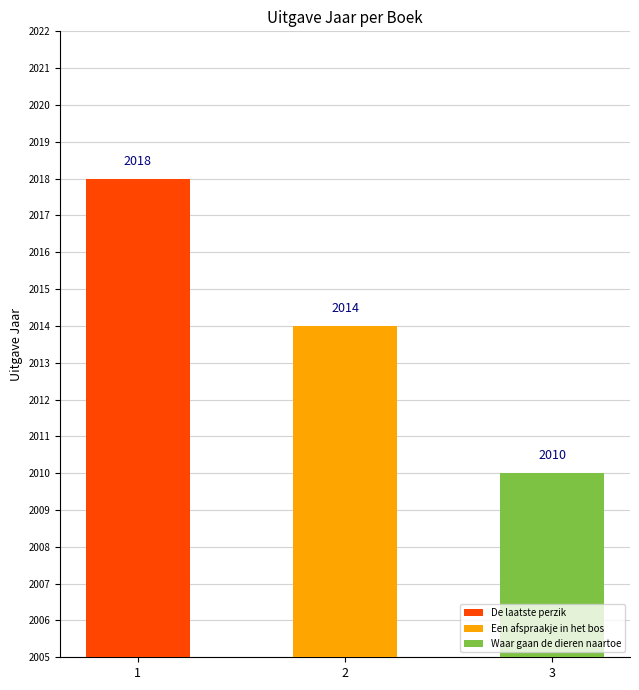

How many bars are there in total?

3